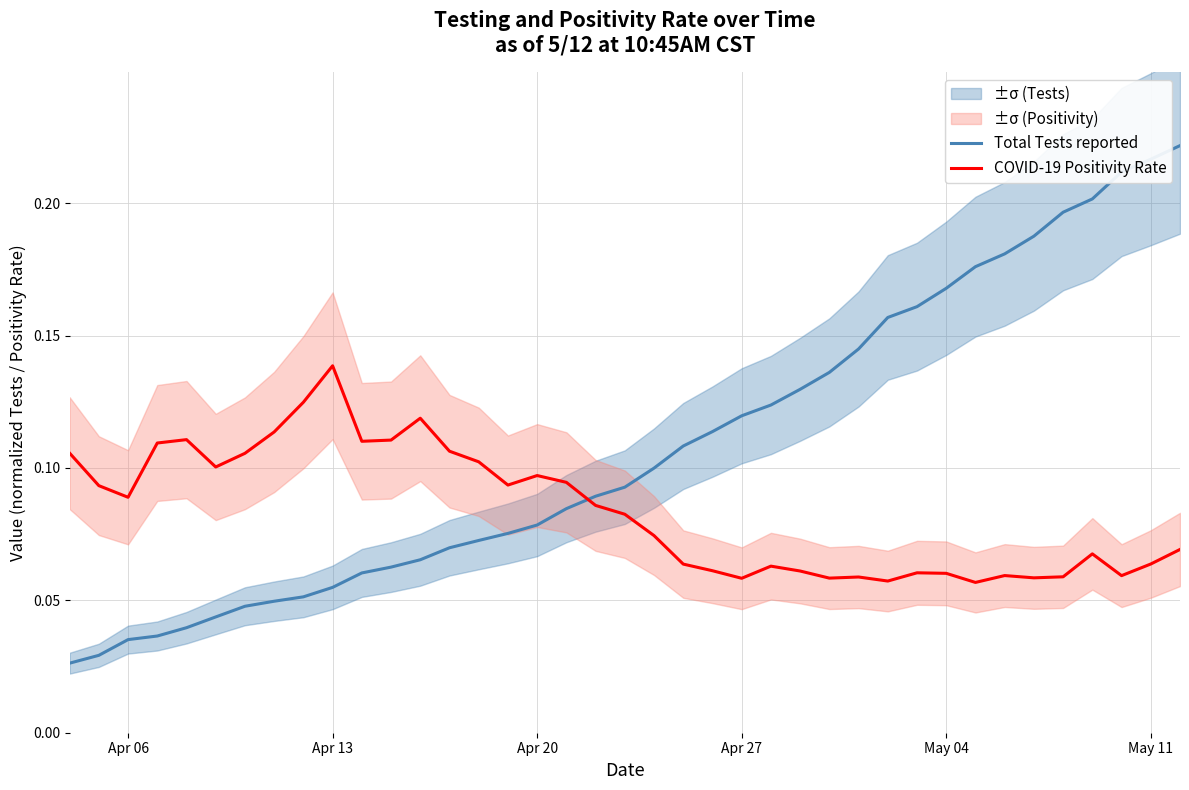

After their last crossing, which series has the higher values: Total Tests reported or COVID-19 Positivity Rate?

Total Tests reported